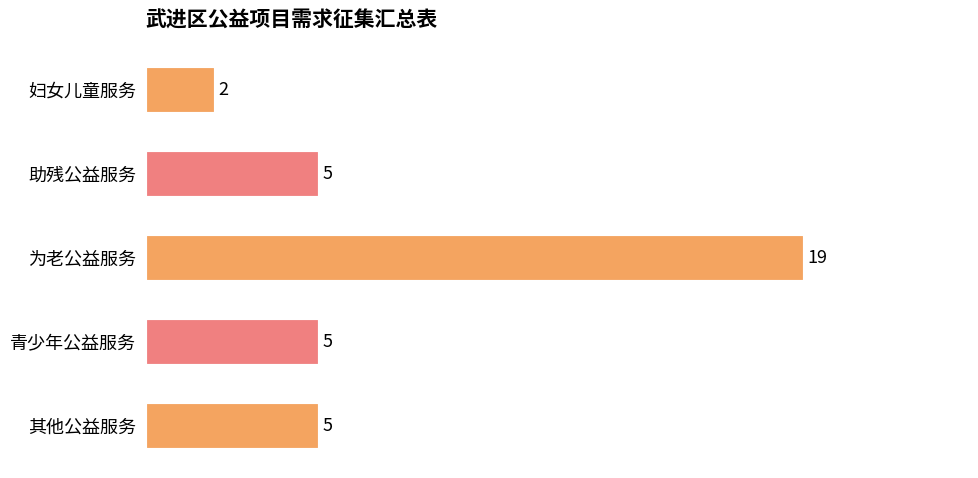

What is the approximate value at 青少年公益服务?

5